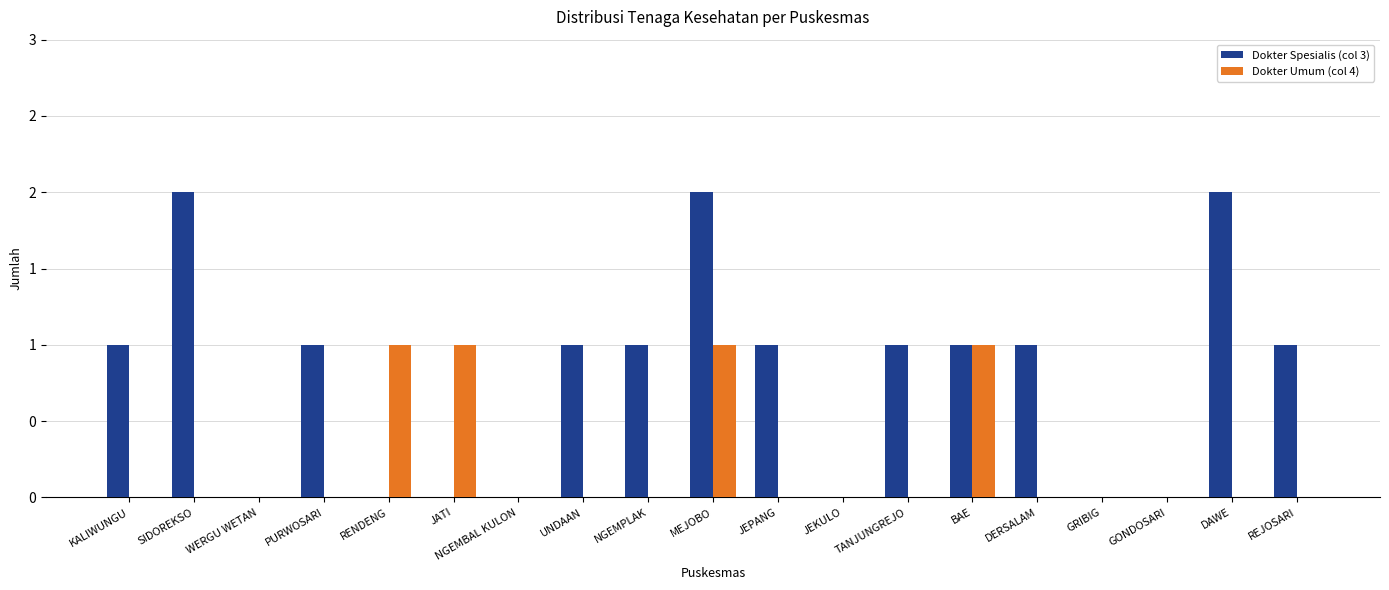

Reading left to right, what are all the values shown in this chart?

Dokter Spesialis (col 3): 1	2	0	1	0	0	0	1	1	2	1	0	1	1	1	0	0	2	1
Dokter Umum (col 4): 0	0	0	0	1	1	0	0	0	1	0	0	0	1	0	0	0	0	0